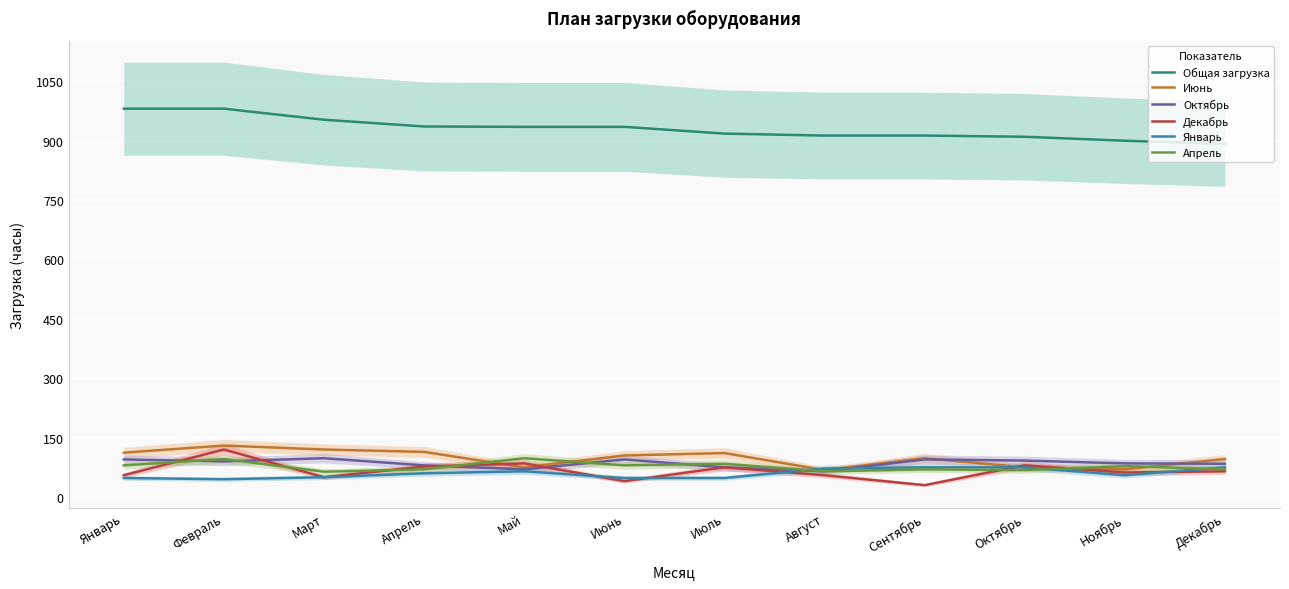

What is the highest value of the Январь series?

75